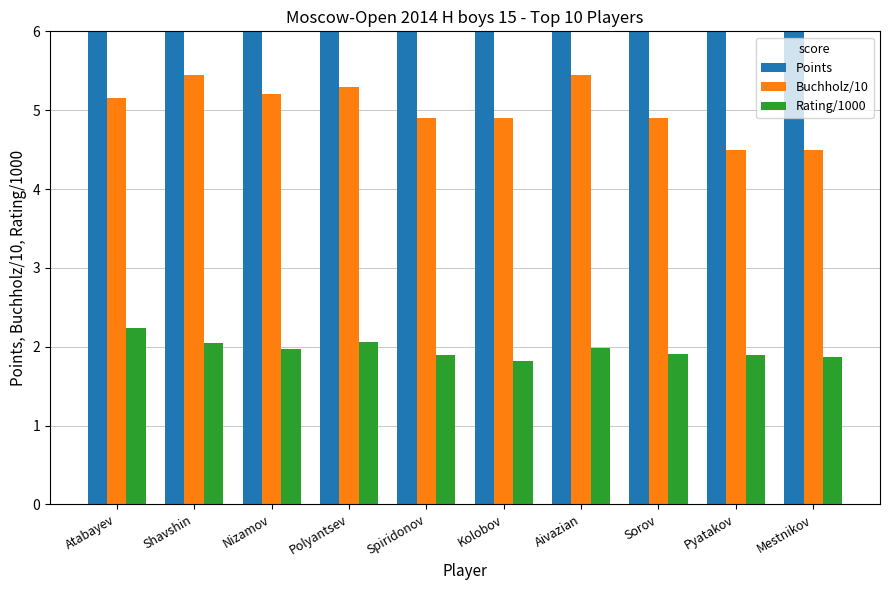

List the series in order of their peak value, lowest first.

Rating/1000, Buchholz/10, Points